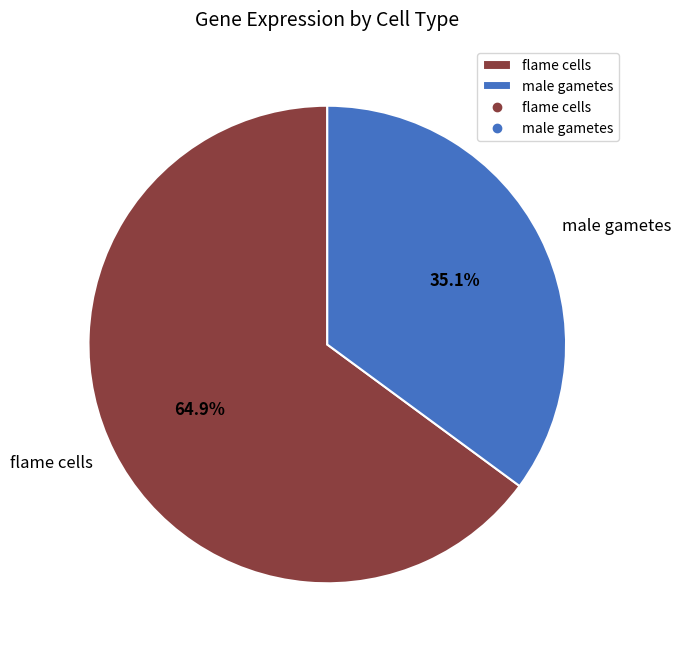

Is flame cells the majority of the pie?

Yes